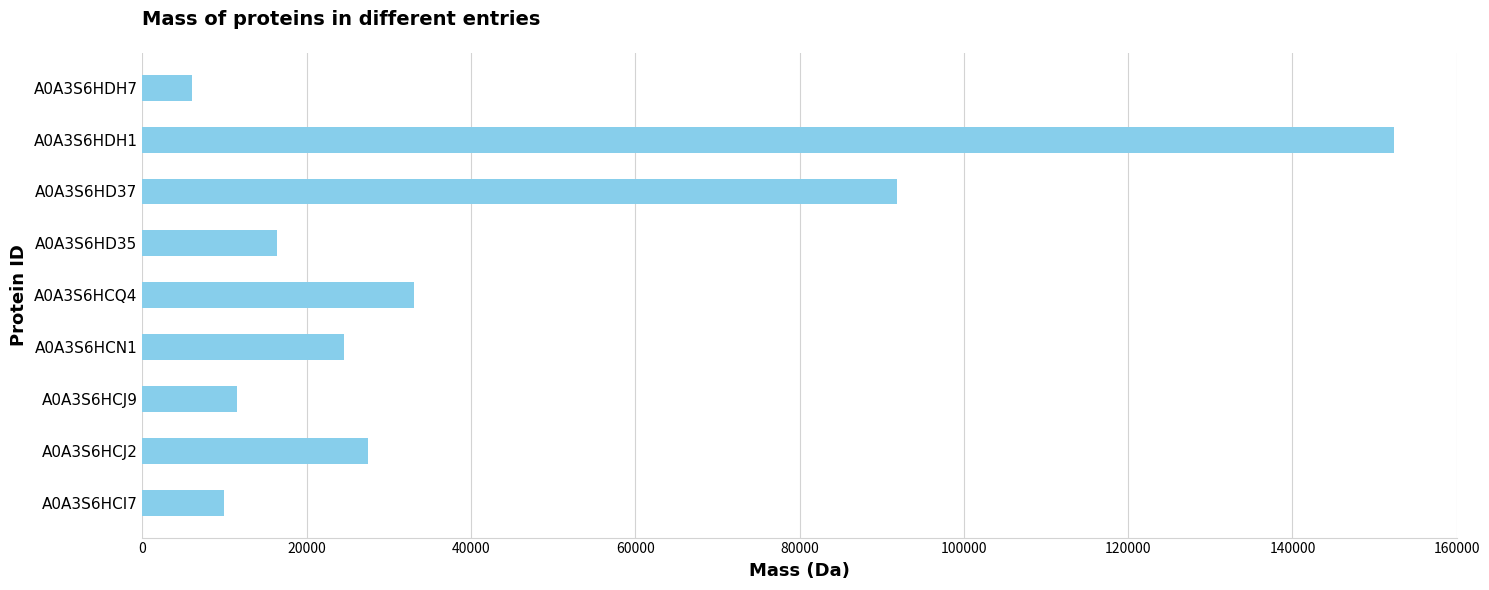

Where is the data nearest to the value 79199?

A0A3S6HD37